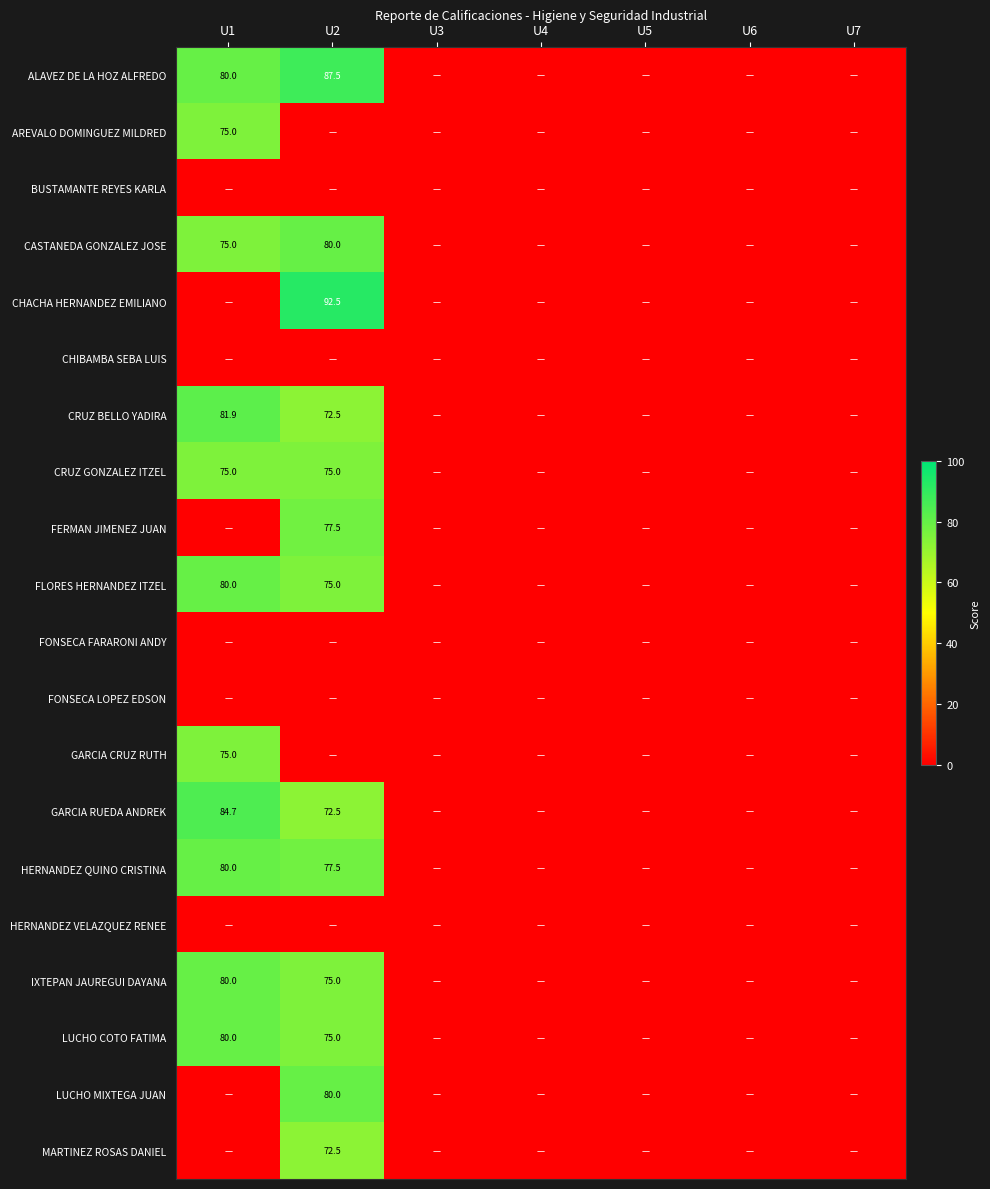

True or false: FLORES HERNANDEZ ITZEL has a value of 75.0 at U2.

True